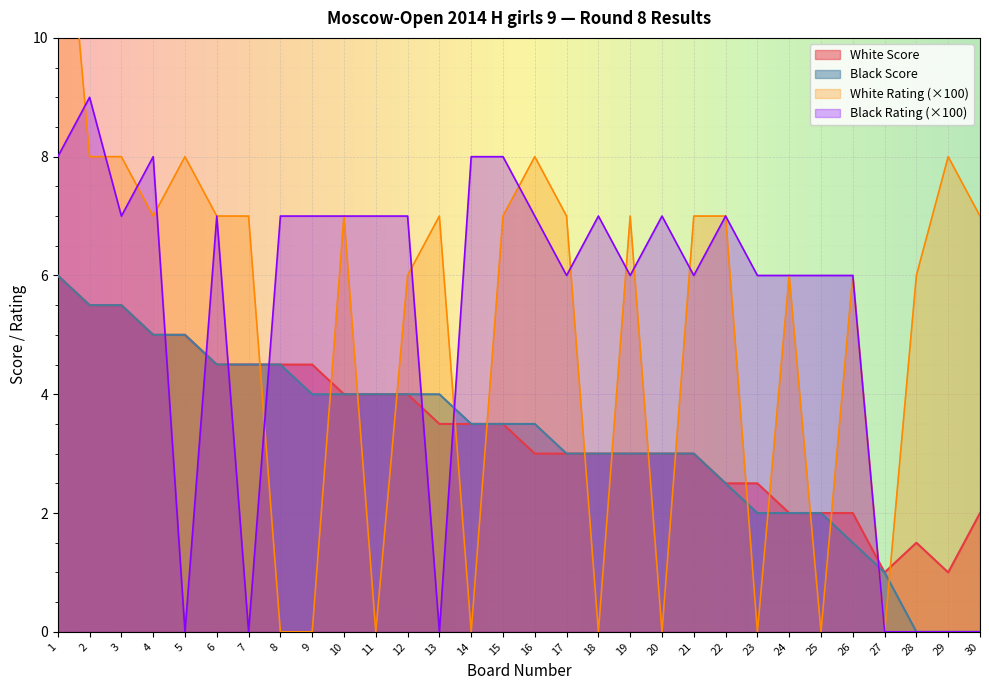

Reading left to right, extract all data points from this chart.

White Score: 1=6.0	2=5.5	3=5.5	4=5.0	5=5.0	6=4.5	7=4.5	8=4.5	9=4.5	10=4.0	11=4.0	12=4.0	13=3.5	14=3.5	15=3.5	16=3.0	17=3.0	18=3.0	19=3.0	20=3.0	21=3.0	22=2.5	23=2.5	24=2.0	25=2.0	26=2.0	27=1.0	28=1.5	29=1.0	30=2.0
Black Score: 1=6.0	2=5.5	3=5.5	4=5.0	5=5.0	6=4.5	7=4.5	8=4.5	9=4.0	10=4.0	11=4.0	12=4.0	13=4.0	14=3.5	15=3.5	16=3.5	17=3.0	18=3.0	19=3.0	20=3.0	21=3.0	22=2.5	23=2.0	24=2.0	25=2.0	26=1.5	27=1.0	28=0.0	29=0.0	30=0.0
White Rating: 1=14.1	2=8.0	3=8.0	4=7.0	5=8.0	6=7.0	7=7.0	8=0.0	9=0.0	10=7.0	11=0.0	12=6.0	13=7.0	14=0.0	15=7.0	16=8.0	17=7.0	18=0.0	19=7.0	20=0.0	21=7.0	22=7.0	23=0.0	24=6.0	25=0.0	26=6.0	27=0.0	28=6.0	29=8.0	30=7.0
Black Rating: 1=8.0	2=9.0	3=7.0	4=8.0	5=0.0	6=7.0	7=0.0	8=7.0	9=7.0	10=7.0	11=7.0	12=7.0	13=0.0	14=8.0	15=8.0	16=7.0	17=6.0	18=7.0	19=6.0	20=7.0	21=6.0	22=7.0	23=6.0	24=6.0	25=6.0	26=6.0	27=0.0	28=0.0	29=0.0	30=0.0